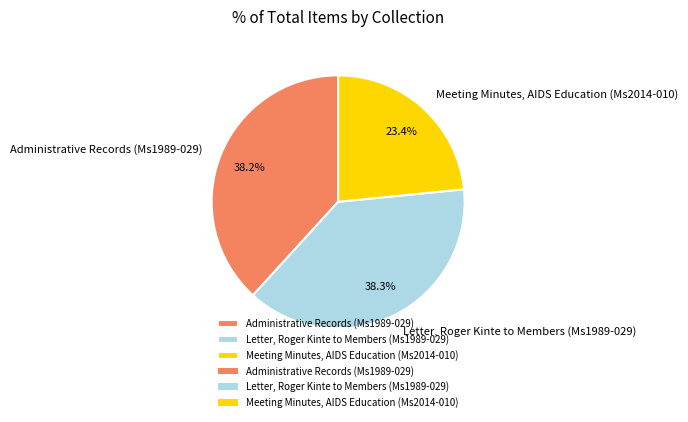

Is it true that Meeting Minutes, AIDS Education (Ms2014-010) is 36% of the pie?

False